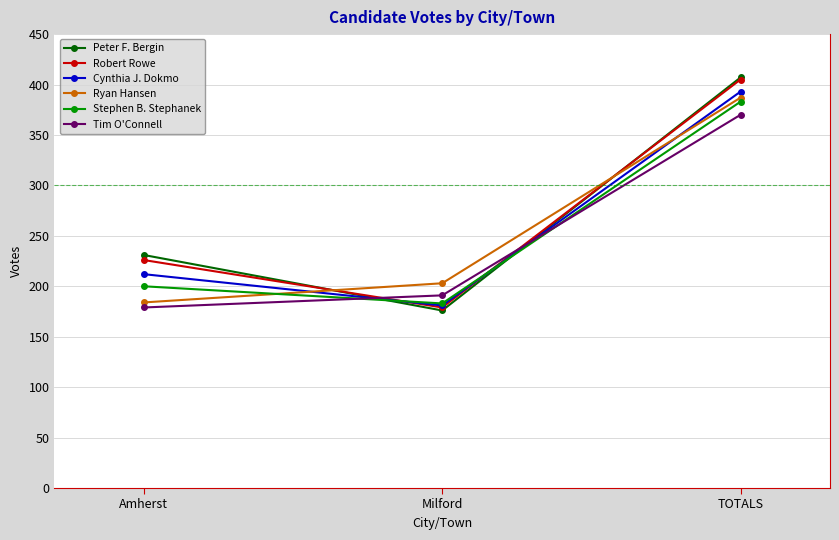

Does the chart have visible grid lines?

Yes